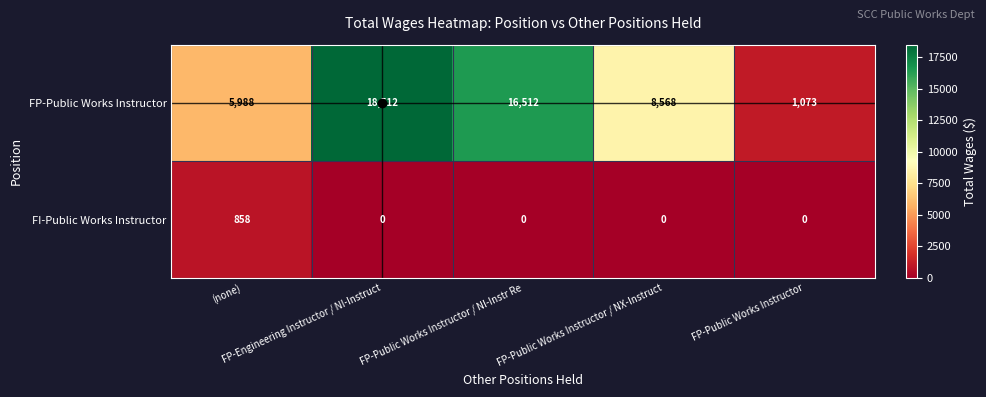

Rank the series by their maximum value, from lowest to highest.

FI-Public Works Instructor, FP-Public Works Instructor